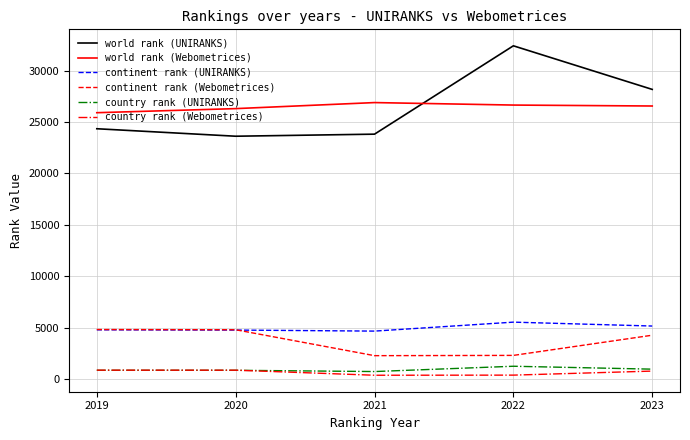

What value does the continent rank (UNIRANKS) series have at 2019, to the nearest 10?

4770